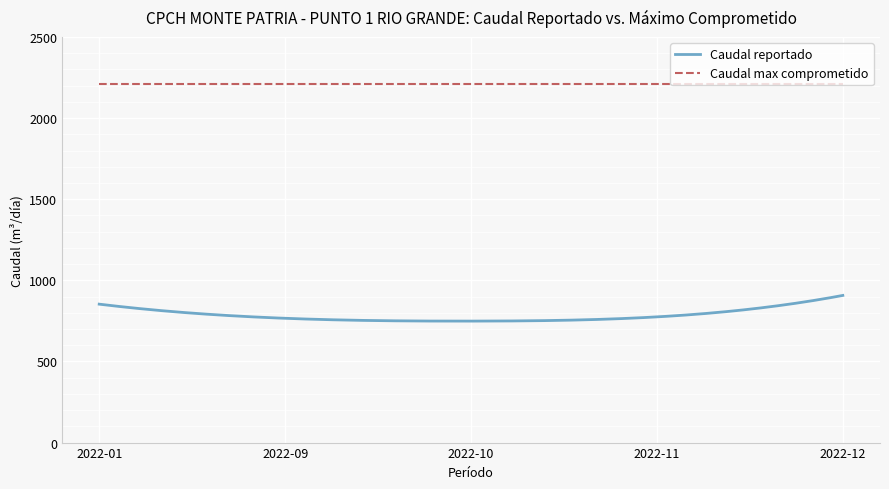

Which series has the largest range (max minus min)?

Caudal reportado